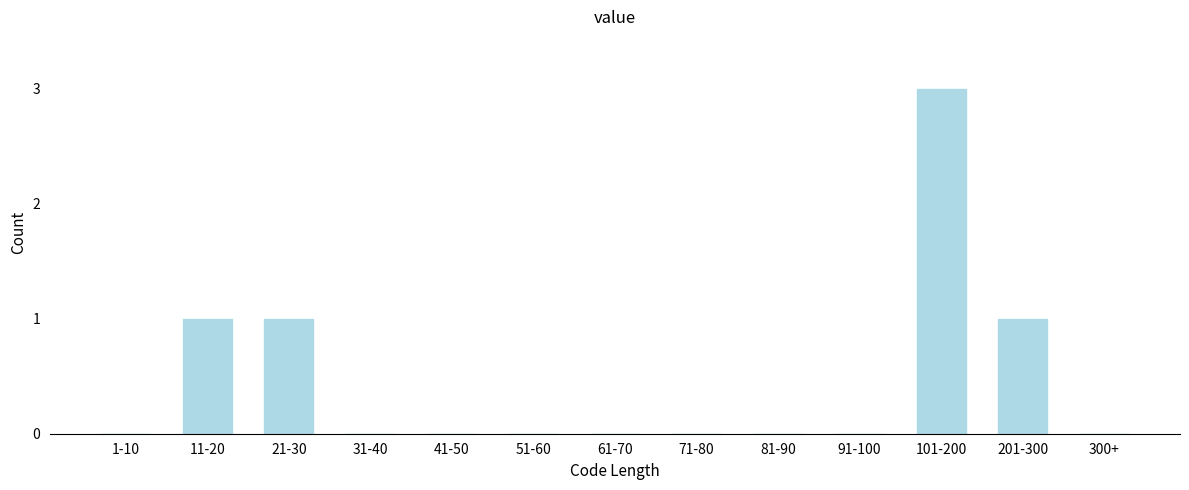

Reading left to right, what are all the values shown in this chart?

1-10=0	11-20=1	21-30=1	31-40=0	41-50=0	51-60=0	61-70=0	71-80=0	81-90=0	91-100=0	101-200=3	201-300=1	300+=0